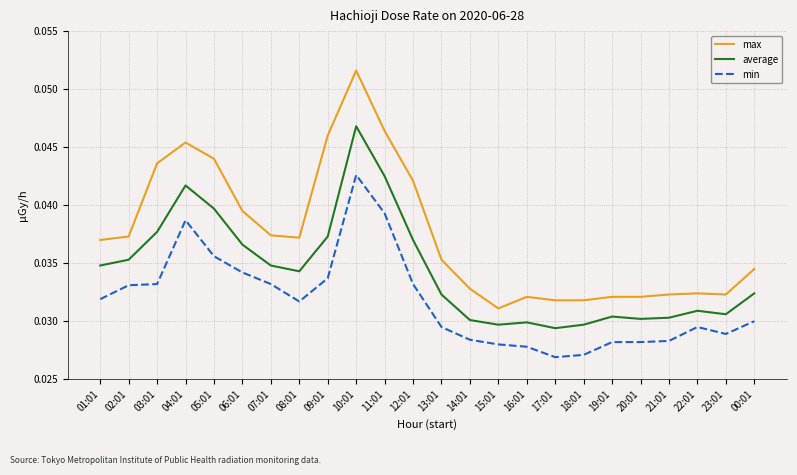

What position from the right is 15:01?

10